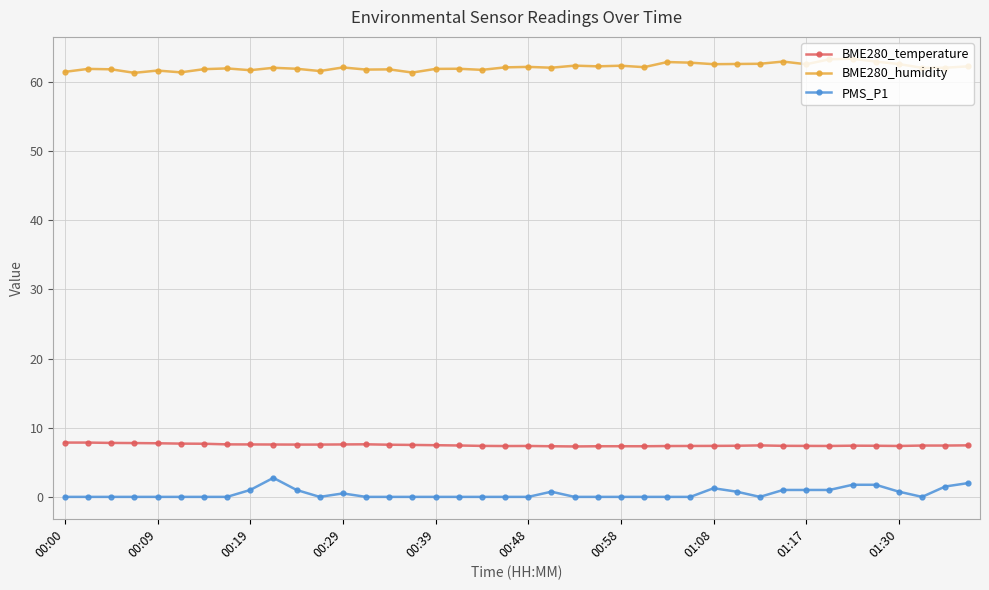

What is the lowest value of the BME280_temperature series?

7.3